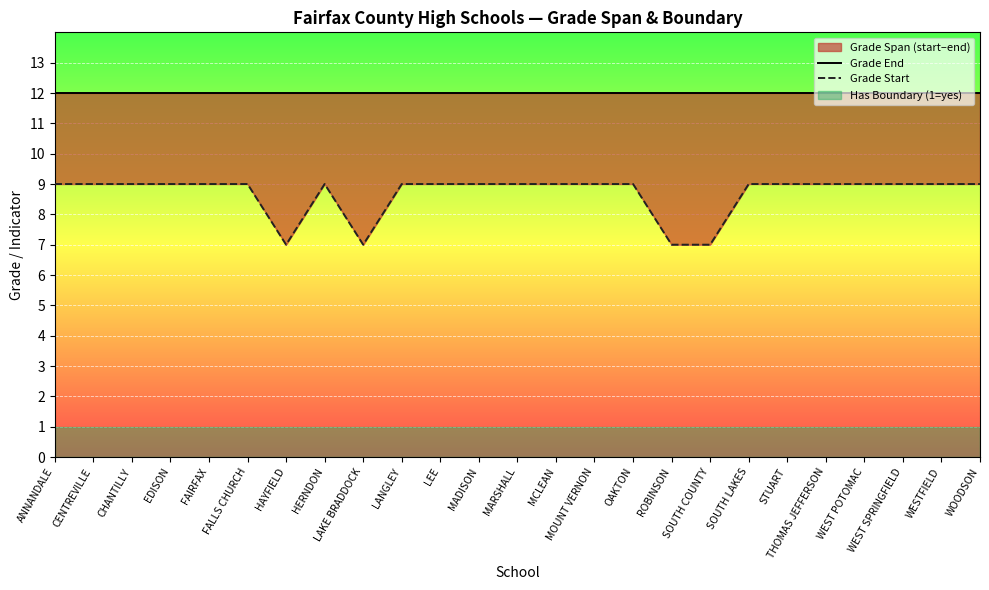

At how many categories does at least one series exceed 9?

25